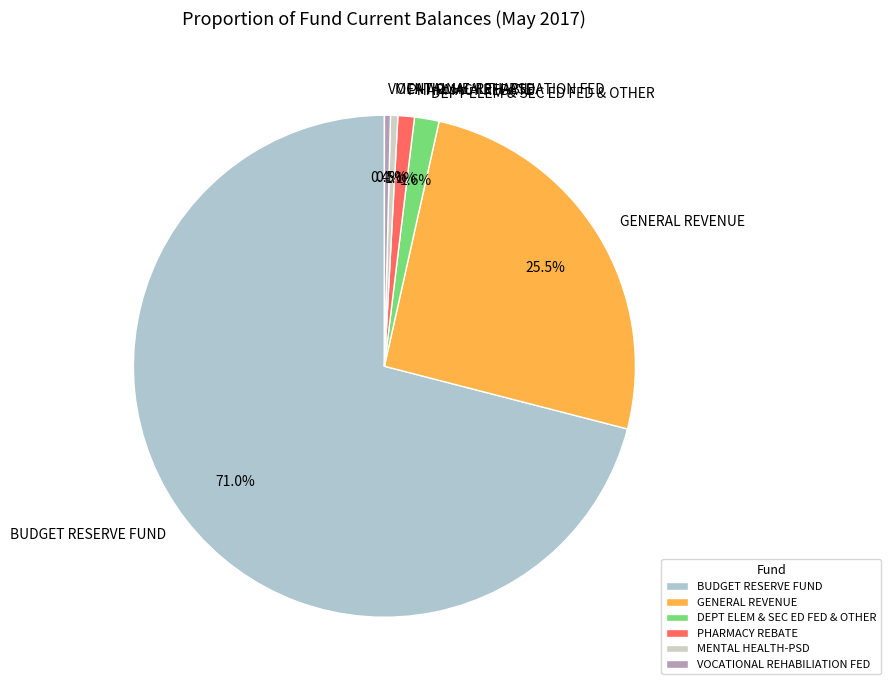

What is the ratio of the value at GENERAL REVENUE to the value at BUDGET RESERVE FUND?

0.4